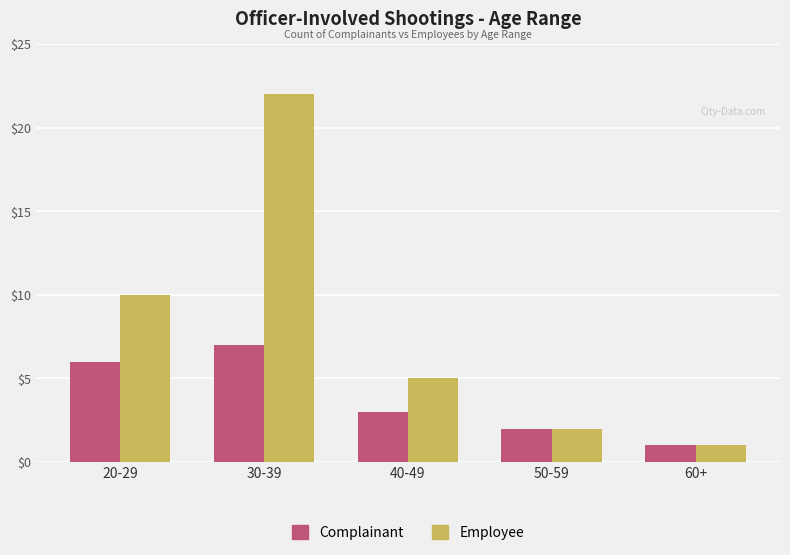

How many values in the Complainant series are below 3?

2